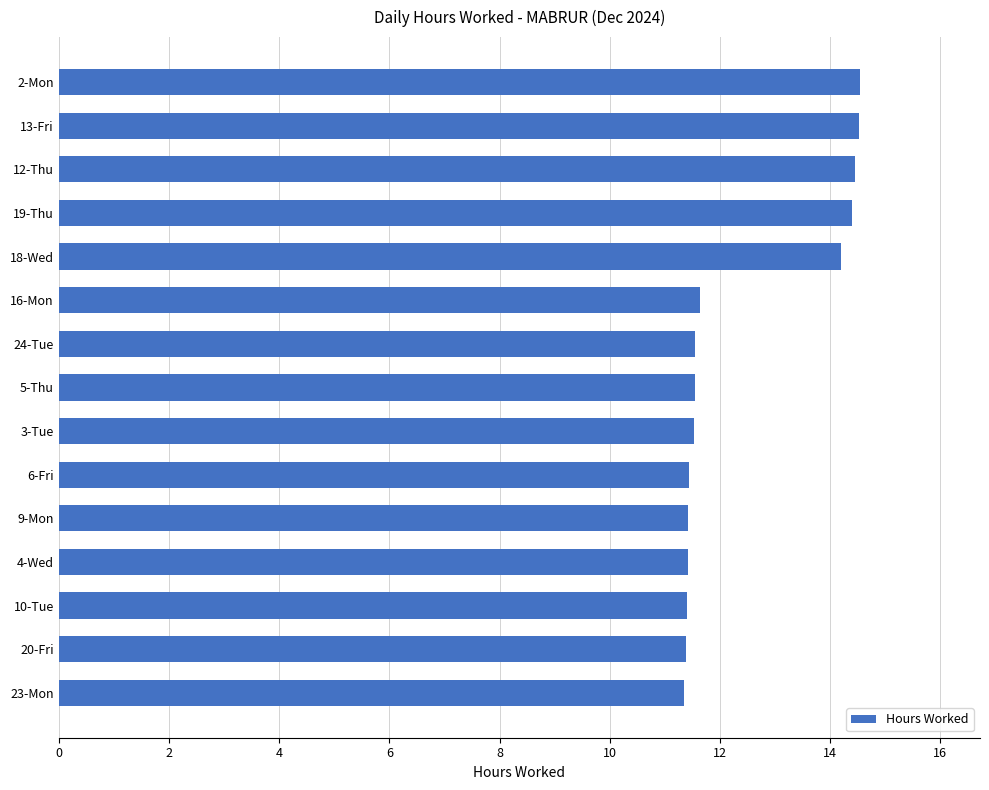

Read the value at 13-Fri.

14.5